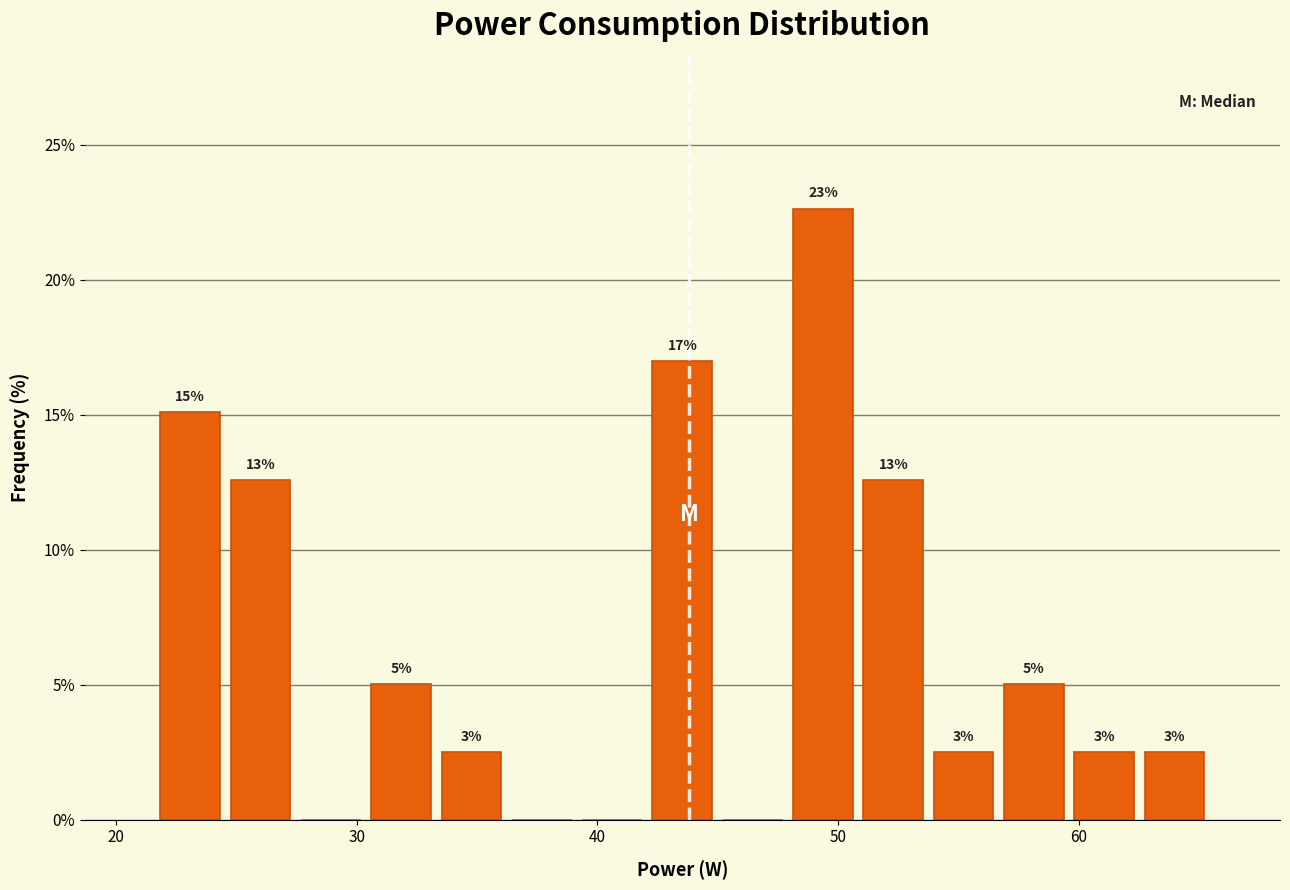

Around what value on the x-axis is the tallest bar? Give the approximate position of its centre, as read against the axis.

49